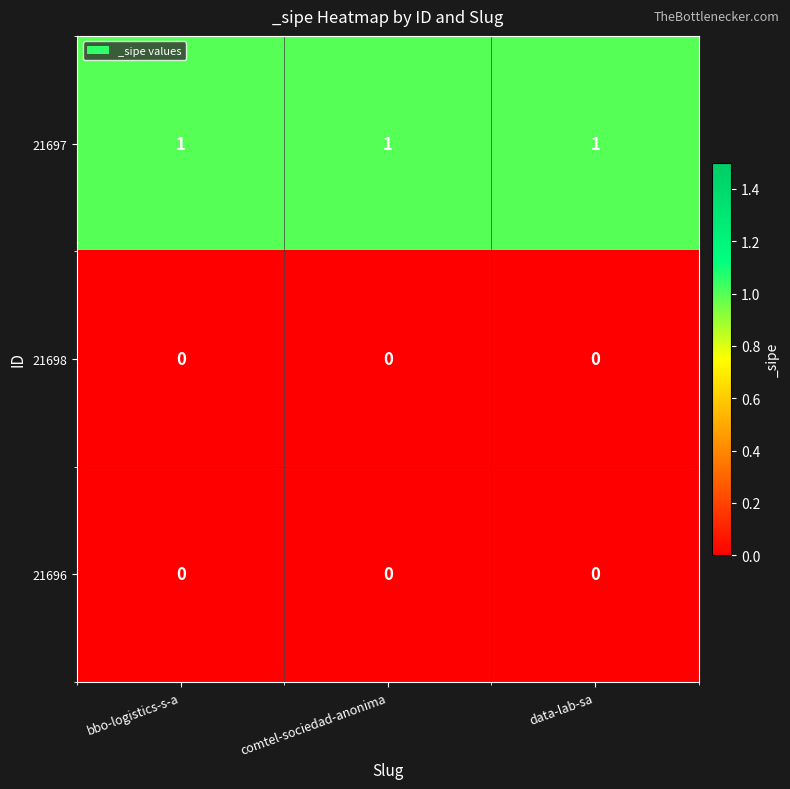

How many data points does each series have?

3